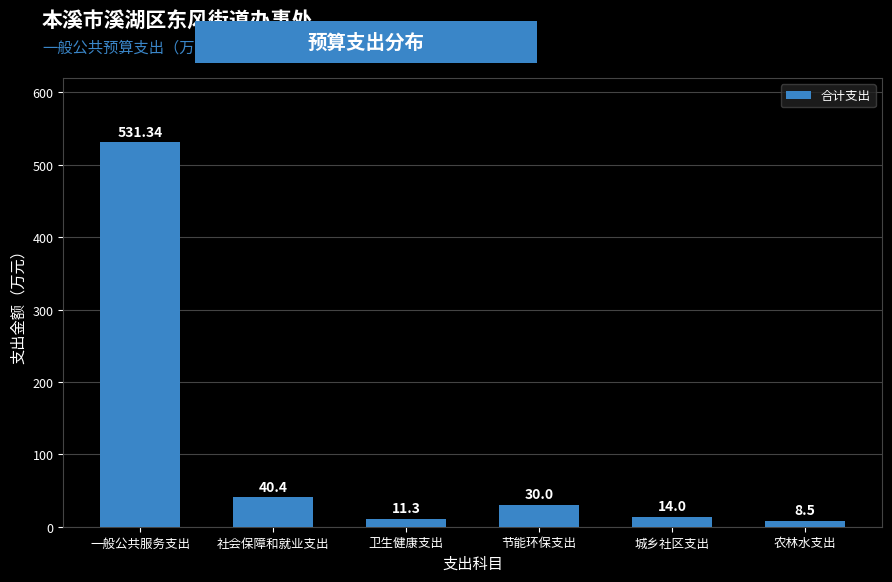

Where does the data first go above 30?

一般公共服务支出